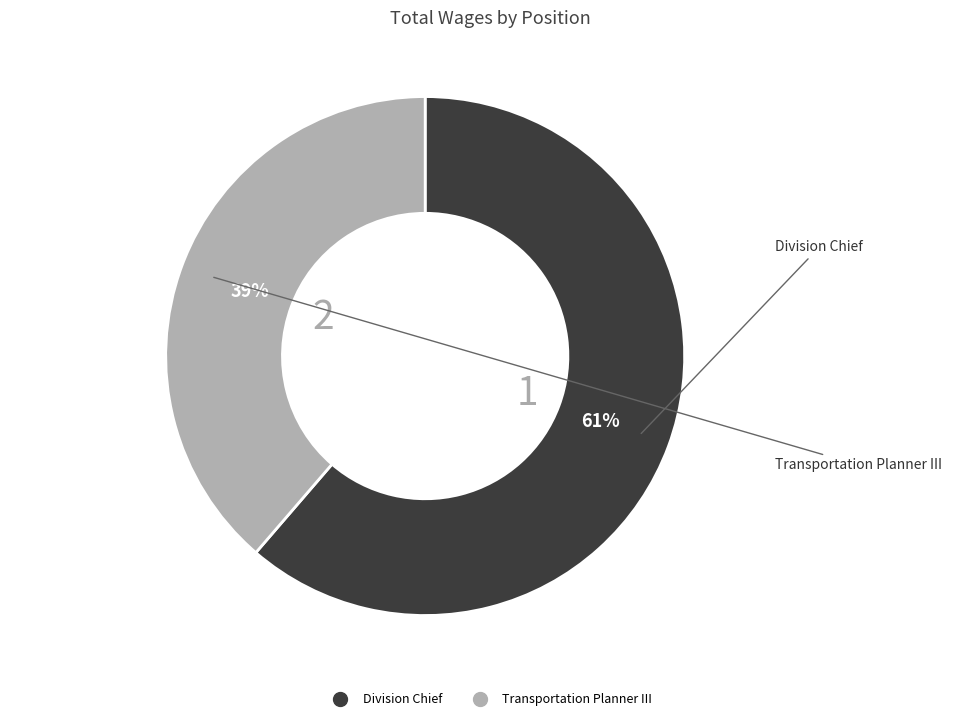

Which slice is the smallest?

Transportation Planner III